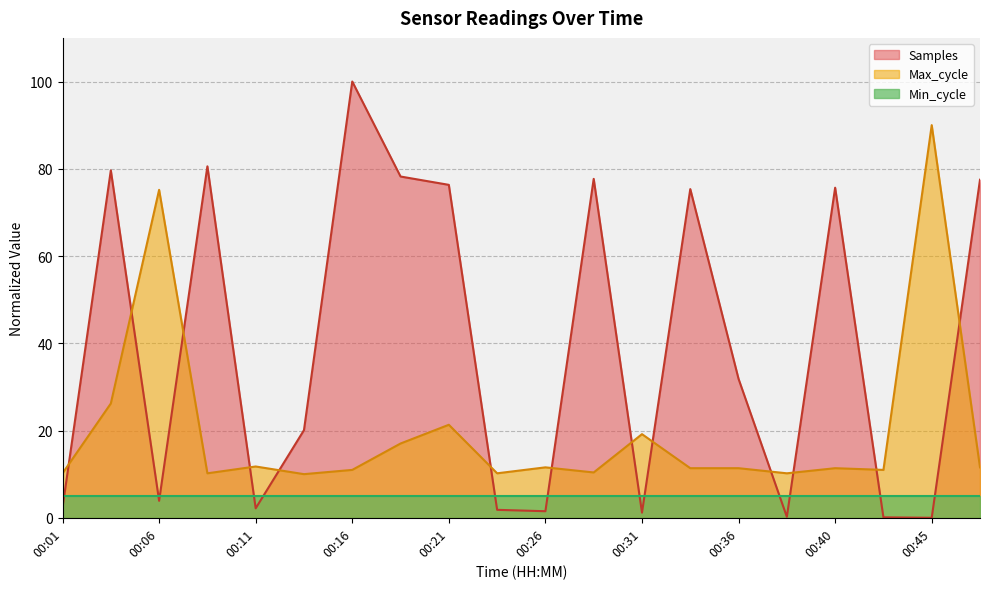

True or false: Samples has more than 1 interior local peaks.

True